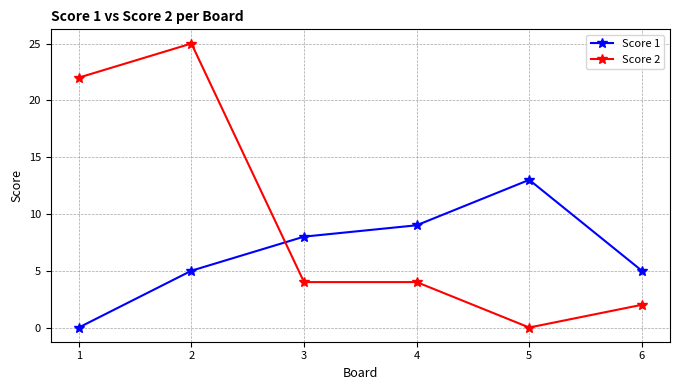

Which series has the largest total across all categories?

Score 2